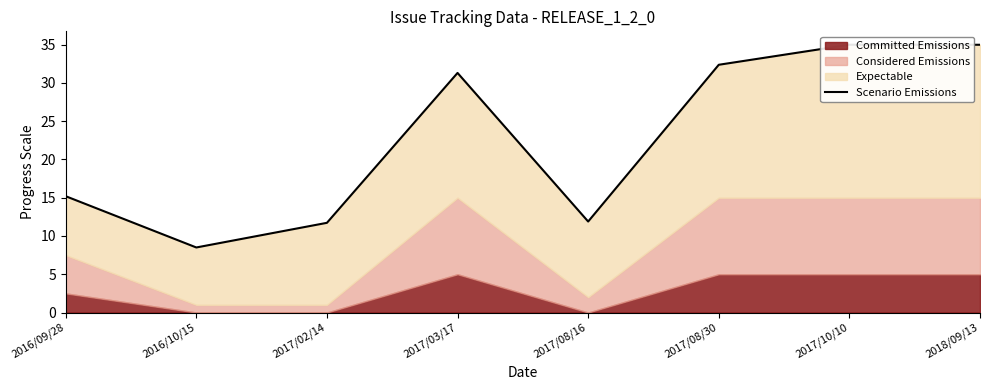

What is the change in value from 2016/10/15 to 2017/03/17?

+22.8